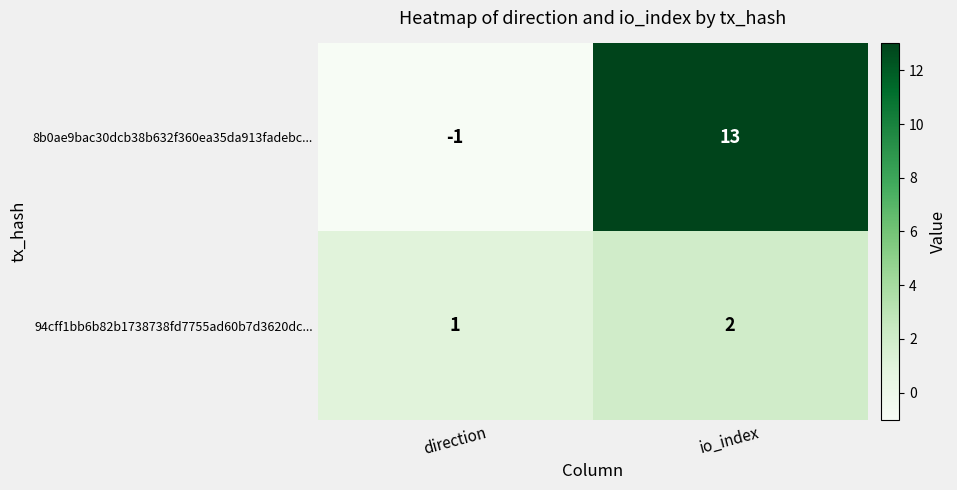

What is the spread (max minus min) of values at io_index?

11